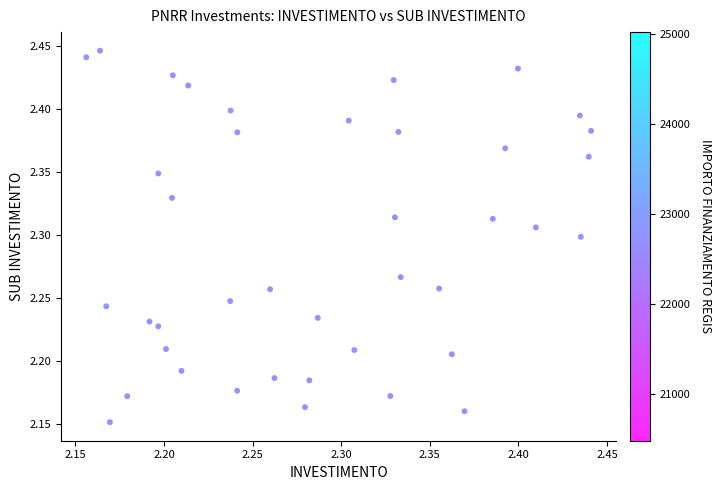

What is the range of Y values (max minus min)?

0.3